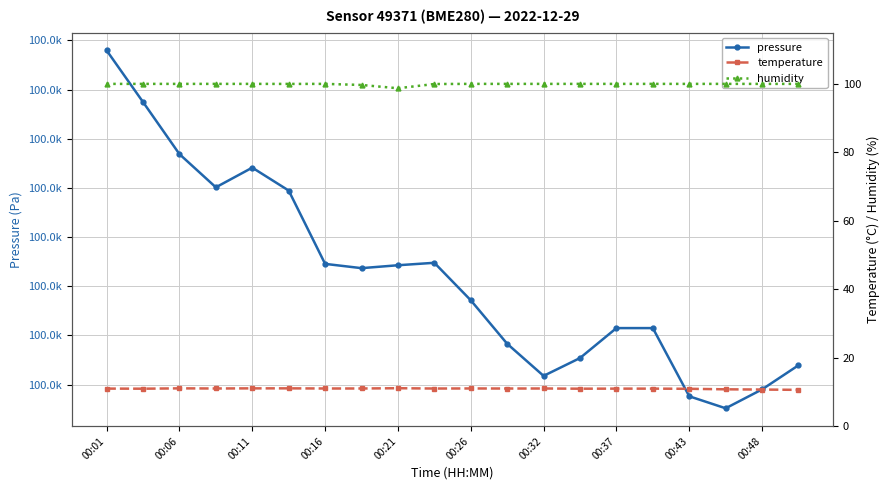

What are all the series names shown in the legend?

pressure, temperature, humidity